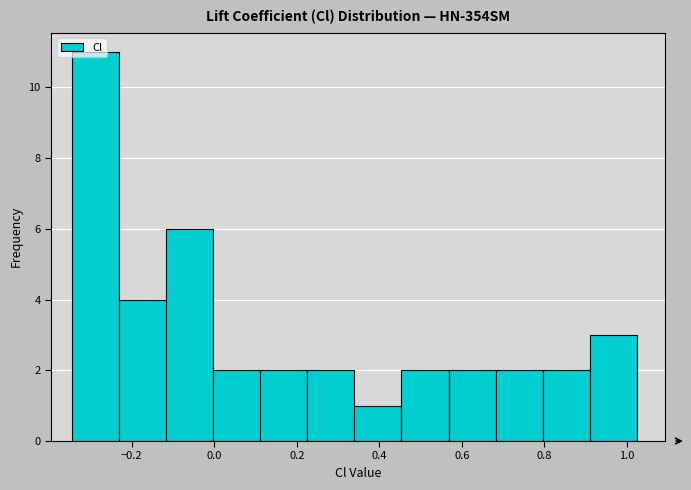

Reading left to right, list every bar in this chart as the range it spans on the x-axis followed by its height. Neither the bar edges nor the heights are printed on the chart, so give them approximately, as read against the axes.

-0.34 to -0.24: 11
-0.24 to -0.12: 4
-0.12 to 0.00: 6
0.00 to 0.12: 2
0.12 to 0.22: 2
0.22 to 0.34: 2
0.34 to 0.46: 1
0.46 to 0.56: 2
0.56 to 0.68: 2
0.68 to 0.80: 2
0.80 to 0.90: 2
0.90 to 1.02: 3